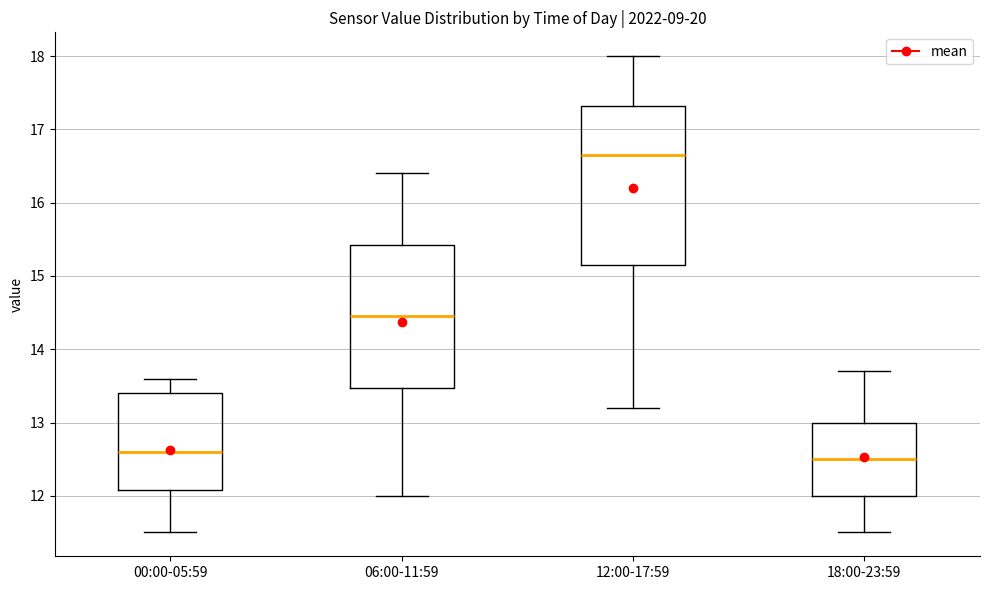

Which box is the tallest, from its lower edge to its upper edge?

12:00-17:59